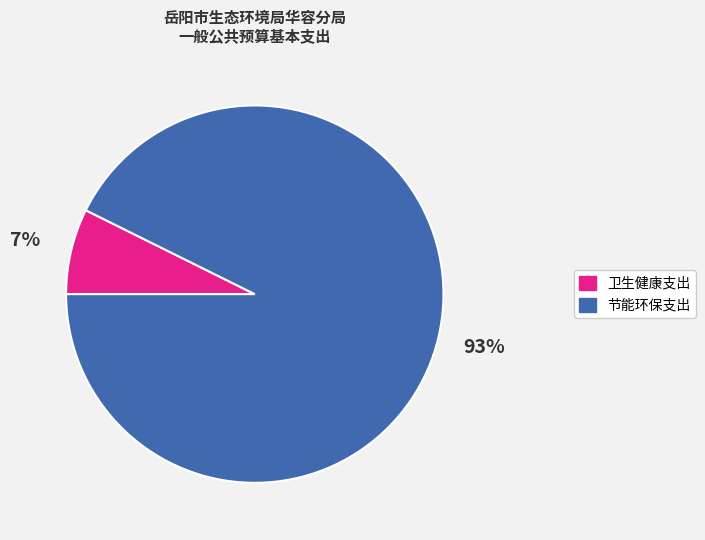

To the nearest percent, what is the average slice percentage?

50%